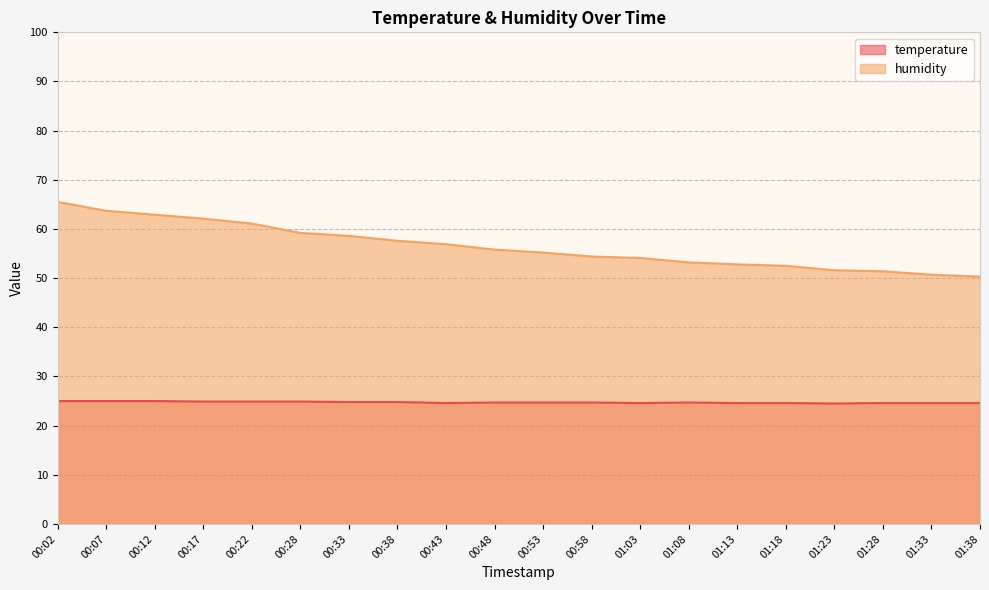

At which category is the sum across all series the highest?

00:02